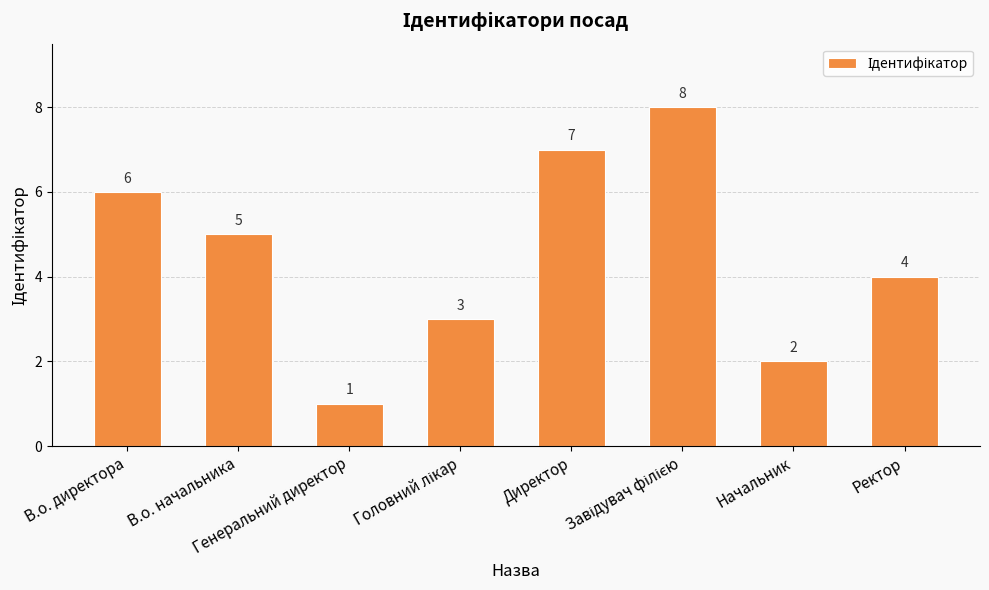

What is the difference between the second highest and minimum values?

6